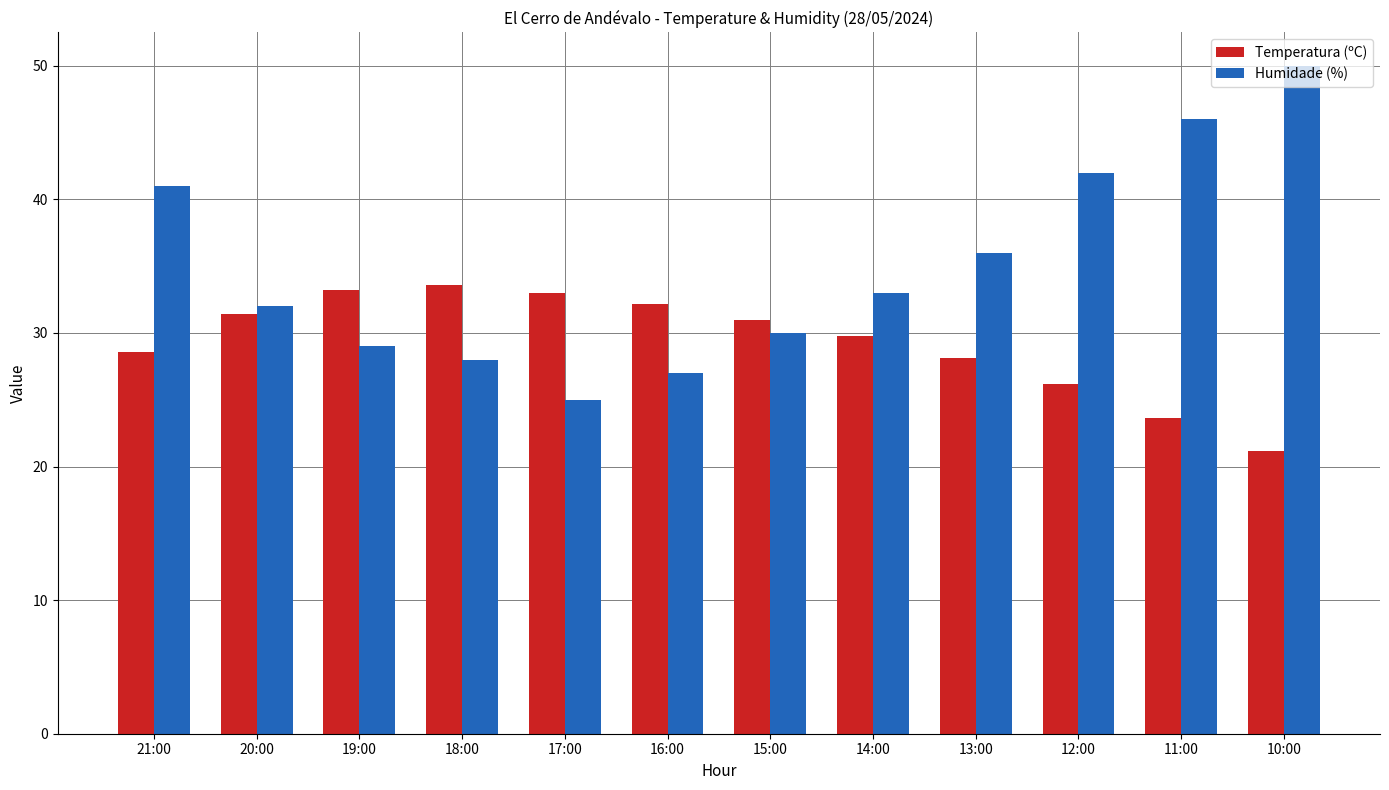

Which series has the widest spread of values?

Humidade (%)